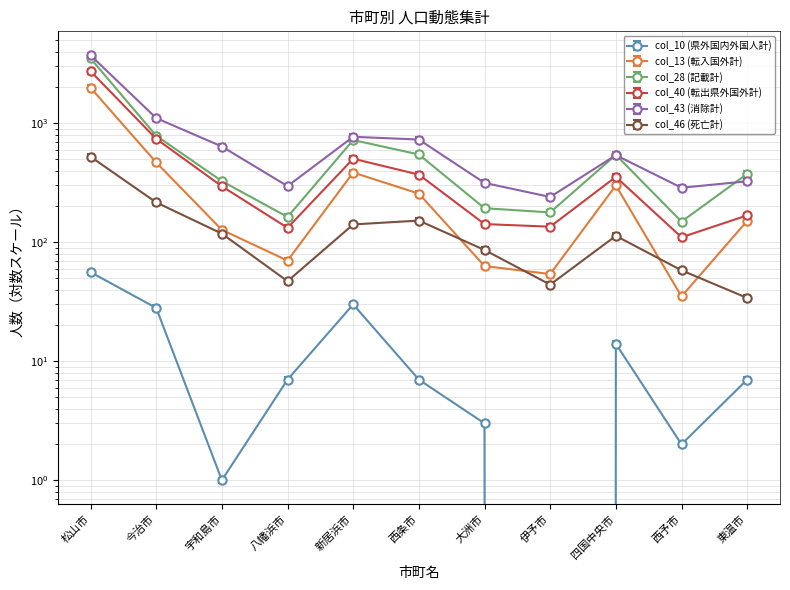

True or false: col_10 (県外国内外国人計) and col_40 (転出県外国外計) cross at least once.

False